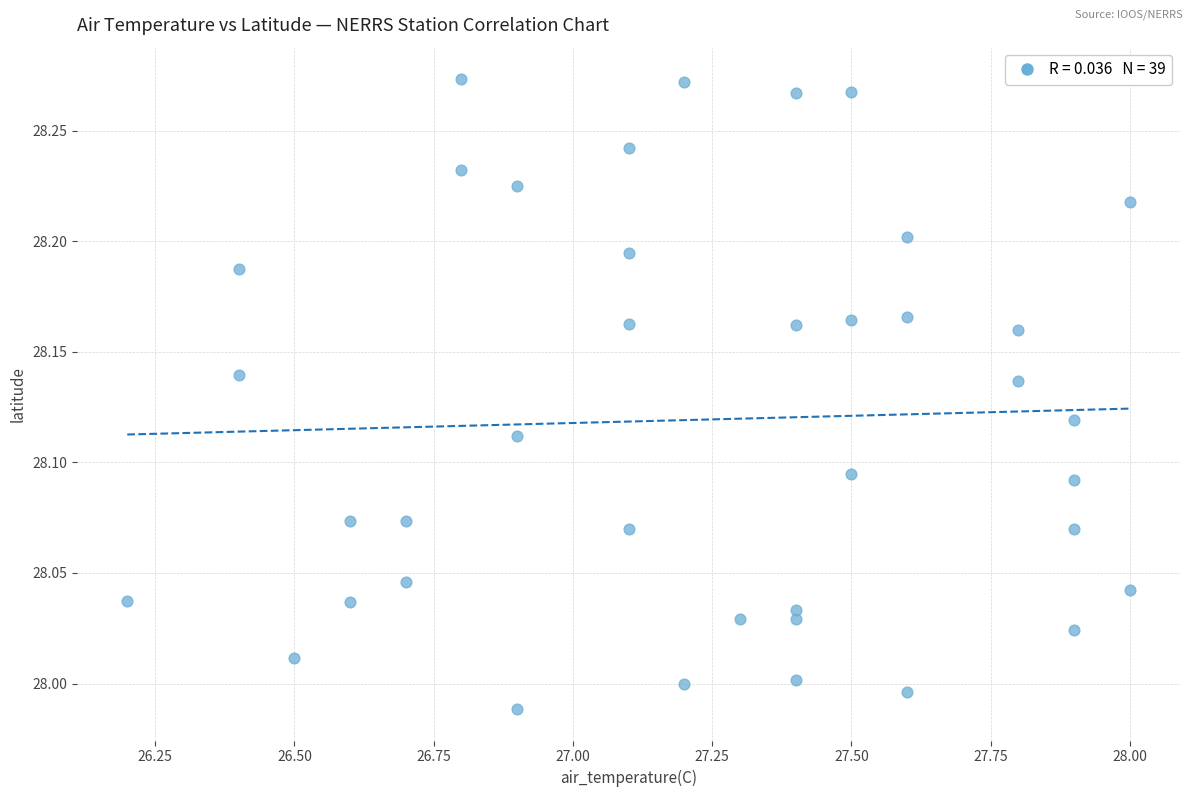

What is the range of Y values (max minus min)?

0.3